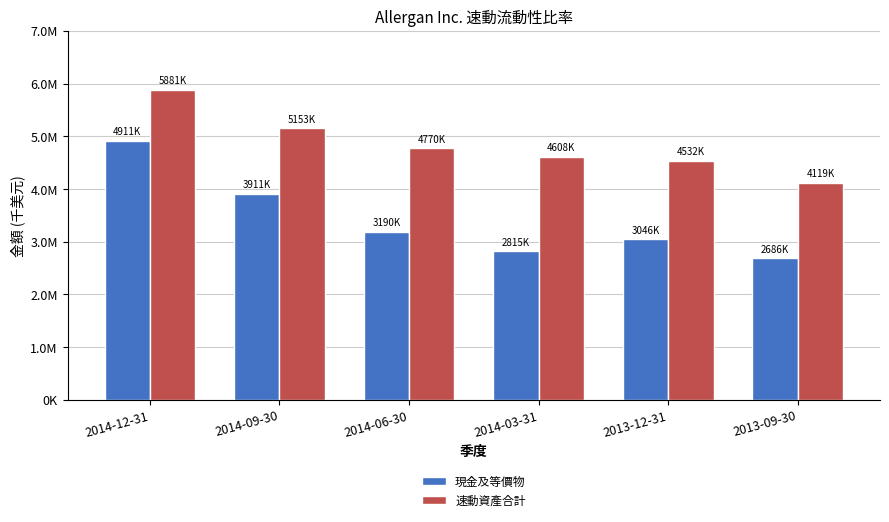

List the series in order of their overall mean, lowest first.

現金及等價物, 速動資產合計